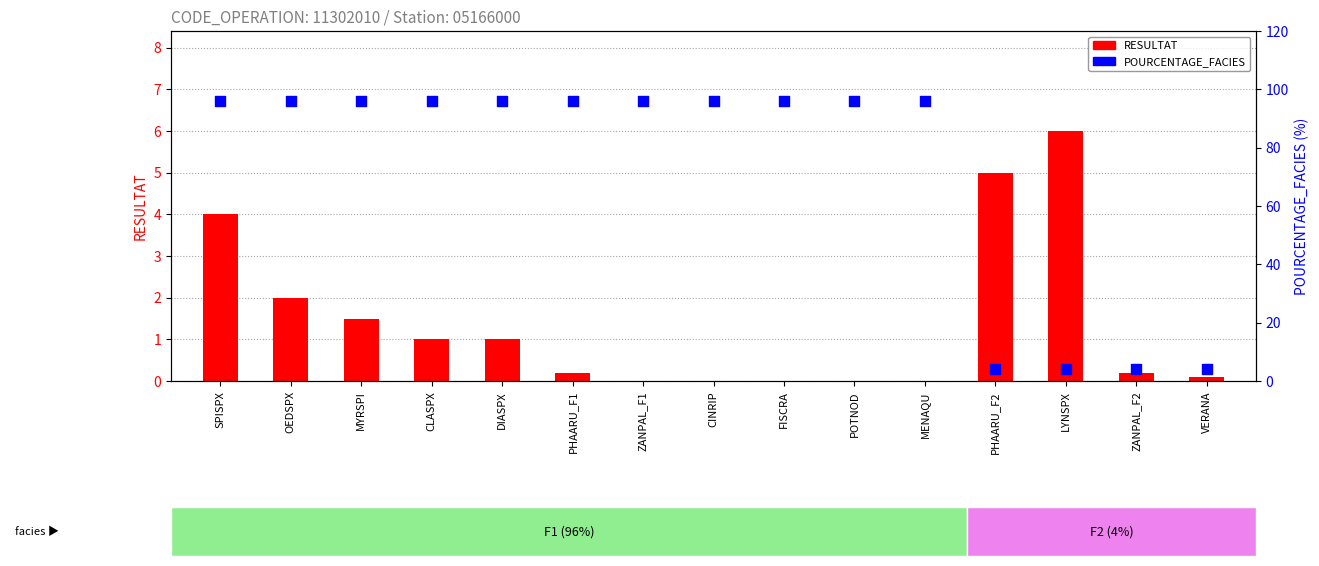

Which series reaches the minimum Y coordinate?

RESULTAT